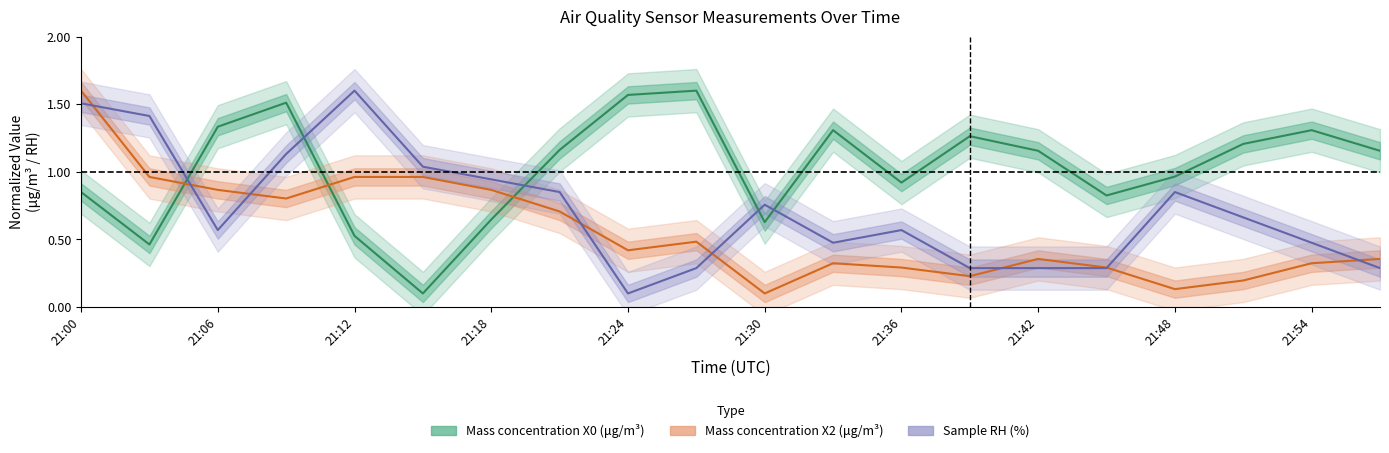

What are all the series names shown in the legend?

Mass concentration X0 (μg/m³), Mass concentration X2 (μg/m³), Sample RH (%)